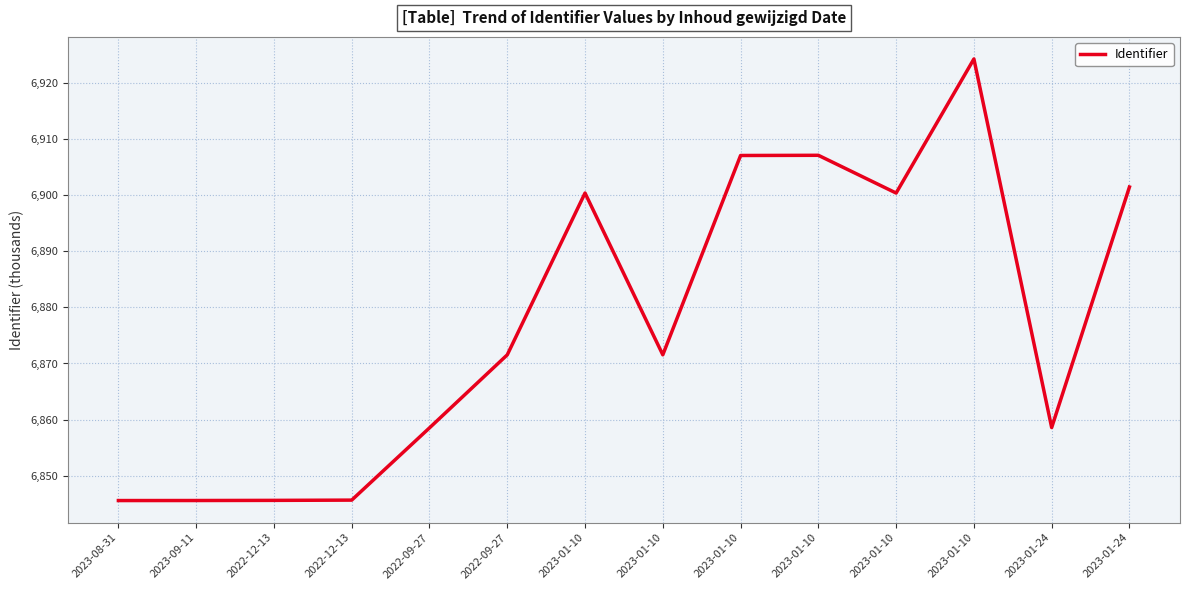

What is the change in value from 2022-09-27 to 2023-01-10?

+35.6